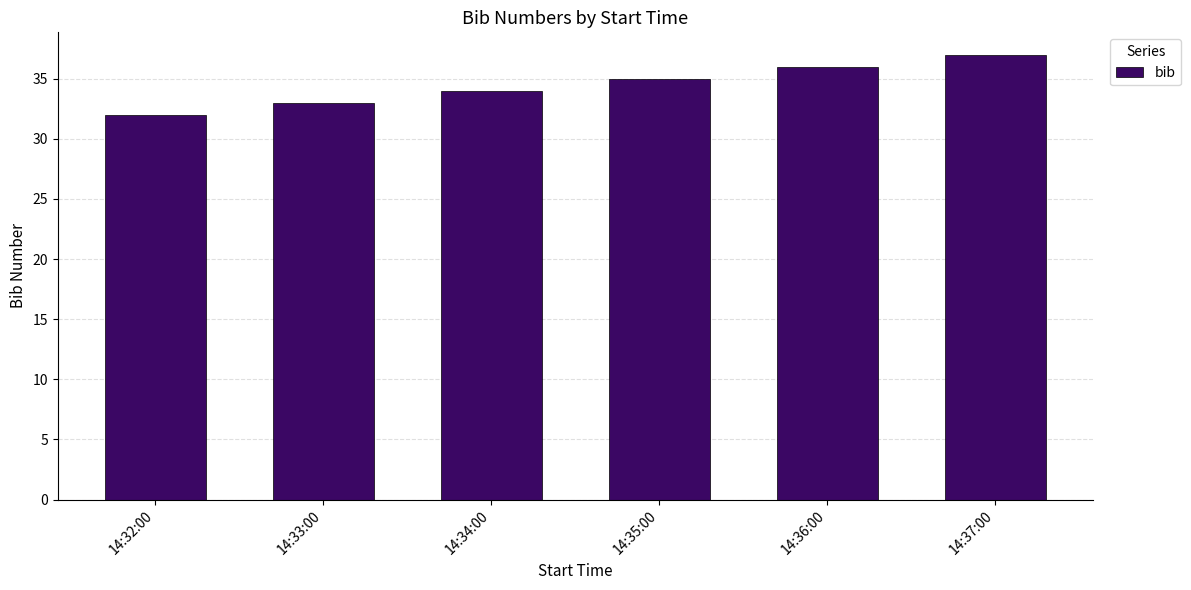

At which category does the chart reach its peak across all series?

14:37:00